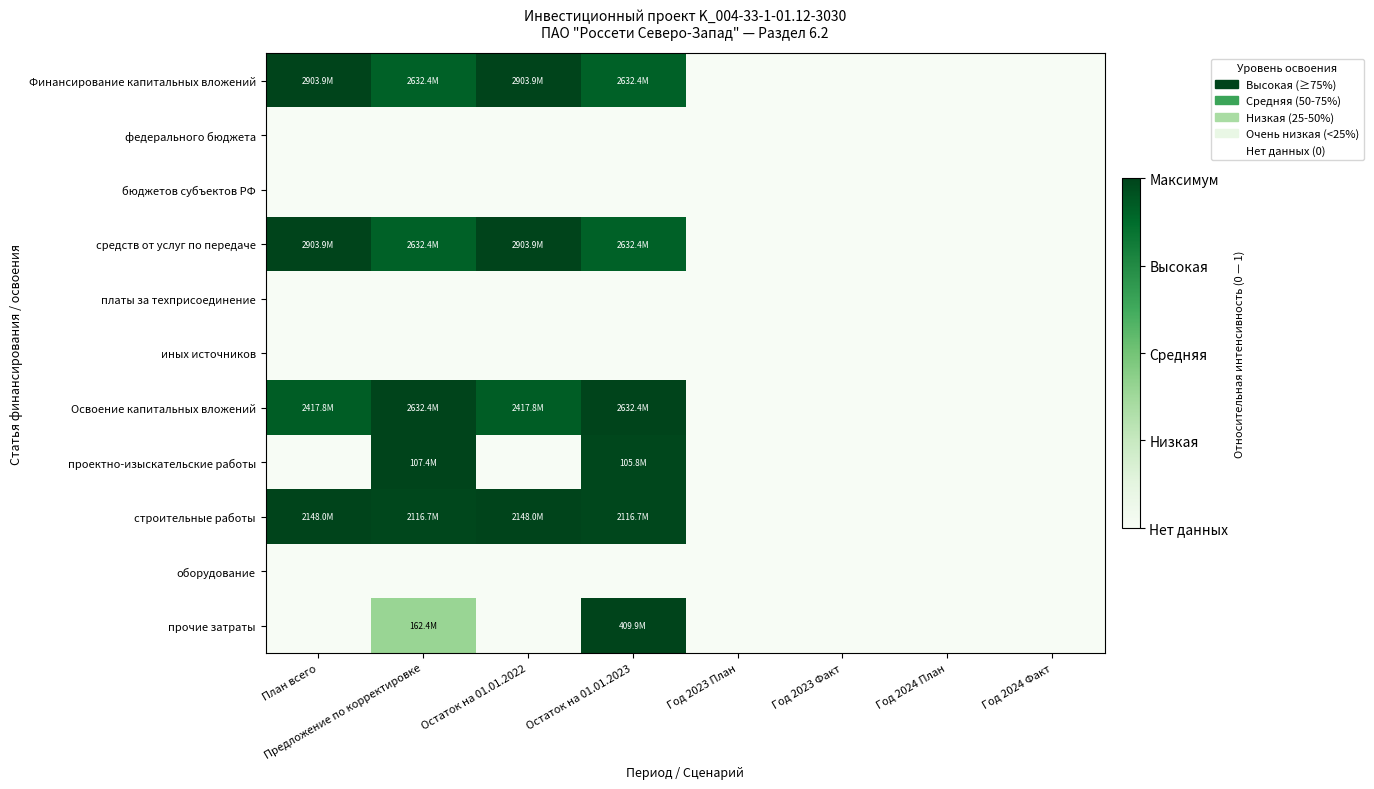

Reading left to right, list all the values displayed in this chart.

Финансирование капитальных вложений: План всего=1.0	Предложение по корректировке=0.9	Остаток на 01.01.2022=1.0	Остаток на 01.01.2023=0.9	Год 2023 План=0.0	Год 2023 Факт=0.0	Год 2024 План=0.0	Год 2024 Факт=0.0
федерального бюджета: План всего=0.0	Предложение по корректировке=0.0	Остаток на 01.01.2022=0.0	Остаток на 01.01.2023=0.0	Год 2023 План=0.0	Год 2023 Факт=0.0	Год 2024 План=0.0	Год 2024 Факт=0.0
бюджетов субъектов РФ: План всего=0.0	Предложение по корректировке=0.0	Остаток на 01.01.2022=0.0	Остаток на 01.01.2023=0.0	Год 2023 План=0.0	Год 2023 Факт=0.0	Год 2024 План=0.0	Год 2024 Факт=0.0
средств от услуг по передаче: План всего=1.0	Предложение по корректировке=0.9	Остаток на 01.01.2022=1.0	Остаток на 01.01.2023=0.9	Год 2023 План=0.0	Год 2023 Факт=0.0	Год 2024 План=0.0	Год 2024 Факт=0.0
платы за техприсоединение: План всего=0.0	Предложение по корректировке=0.0	Остаток на 01.01.2022=0.0	Остаток на 01.01.2023=0.0	Год 2023 План=0.0	Год 2023 Факт=0.0	Год 2024 План=0.0	Год 2024 Факт=0.0
иных источников: План всего=0.0	Предложение по корректировке=0.0	Остаток на 01.01.2022=0.0	Остаток на 01.01.2023=0.0	Год 2023 План=0.0	Год 2023 Факт=0.0	Год 2024 План=0.0	Год 2024 Факт=0.0
Освоение капитальных вложений: План всего=0.9	Предложение по корректировке=1.0	Остаток на 01.01.2022=0.9	Остаток на 01.01.2023=1.0	Год 2023 План=0.0	Год 2023 Факт=0.0	Год 2024 План=0.0	Год 2024 Факт=0.0
проектно-изыскательские работы: План всего=0.0	Предложение по корректировке=1.0	Остаток на 01.01.2022=0.0	Остаток на 01.01.2023=1.0	Год 2023 План=0.0	Год 2023 Факт=0.0	Год 2024 План=0.0	Год 2024 Факт=0.0
строительные работы: План всего=1.0	Предложение по корректировке=1.0	Остаток на 01.01.2022=1.0	Остаток на 01.01.2023=1.0	Год 2023 План=0.0	Год 2023 Факт=0.0	Год 2024 План=0.0	Год 2024 Факт=0.0
оборудование: План всего=0.0	Предложение по корректировке=0.0	Остаток на 01.01.2022=0.0	Остаток на 01.01.2023=0.0	Год 2023 План=0.0	Год 2023 Факт=0.0	Год 2024 План=0.0	Год 2024 Факт=0.0
прочие затраты: План всего=0.0	Предложение по корректировке=0.4	Остаток на 01.01.2022=0.0	Остаток на 01.01.2023=1.0	Год 2023 План=0.0	Год 2023 Факт=0.0	Год 2024 План=0.0	Год 2024 Факт=0.0